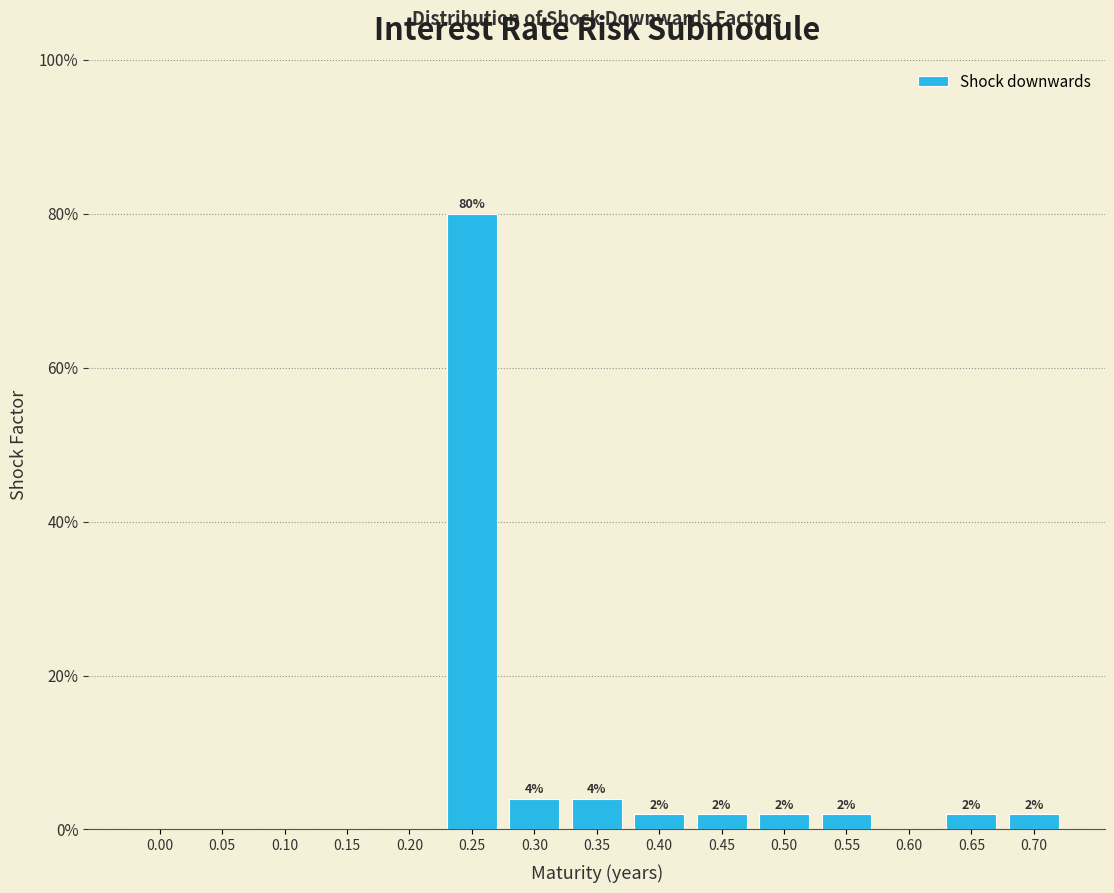

Reading right to left, extract all data points from this chart.

0.70=2	0.65=2	0.60=0	0.55=2	0.50=2	0.45=2	0.40=2	0.35=4	0.30=4	0.25=80	0.20=0	0.15=0	0.10=0	0.05=0	0.00=0